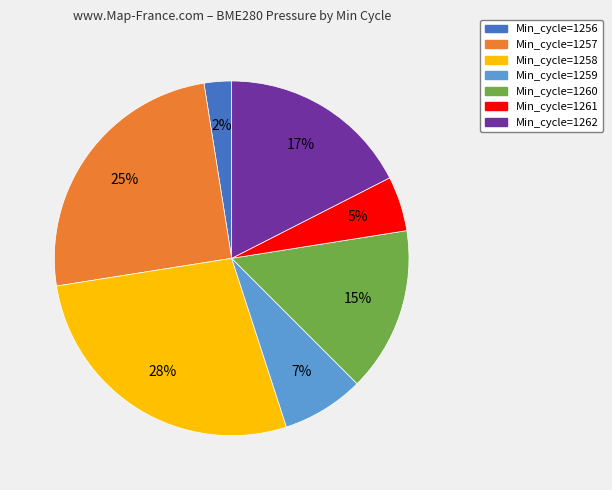

What is the smallest slice in the pie chart?

Min_cycle=1256